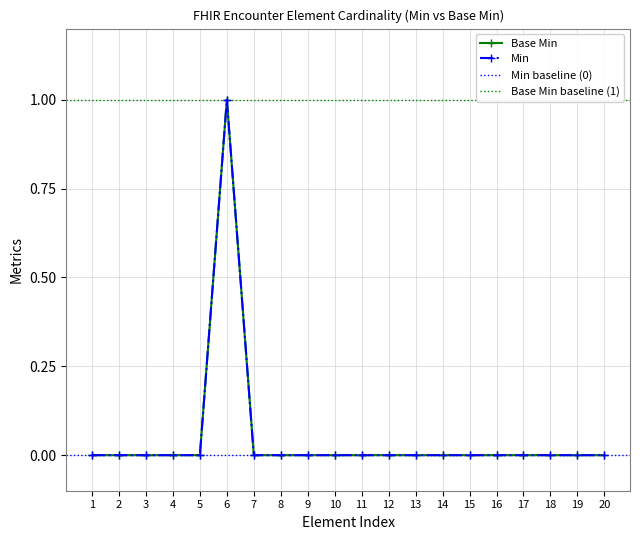

True or false: the data shows 0 at 0.

True